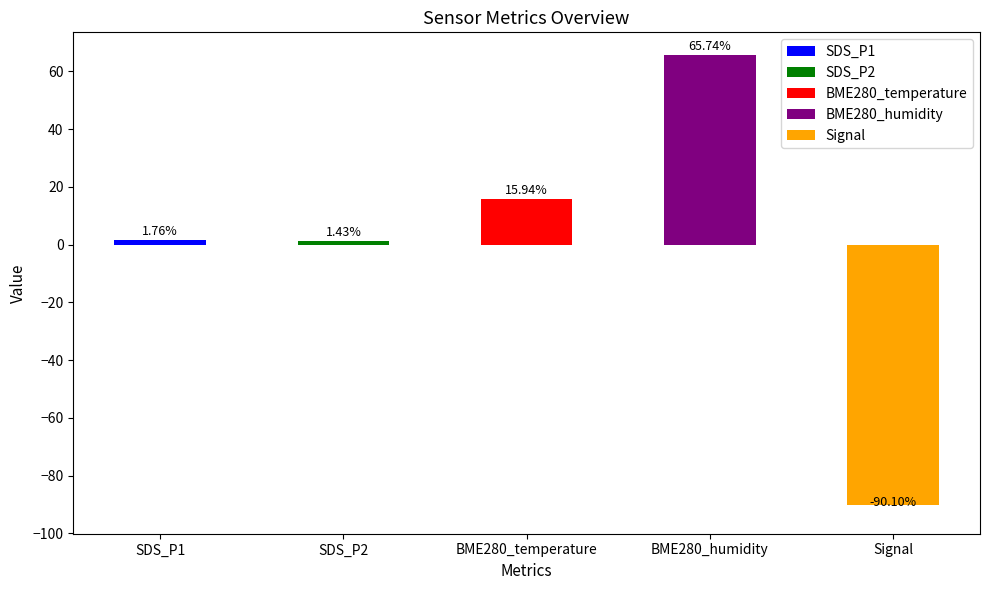

List the labels in order of value, smallest first.

Signal, SDS_P2, SDS_P1, BME280_temperature, BME280_humidity